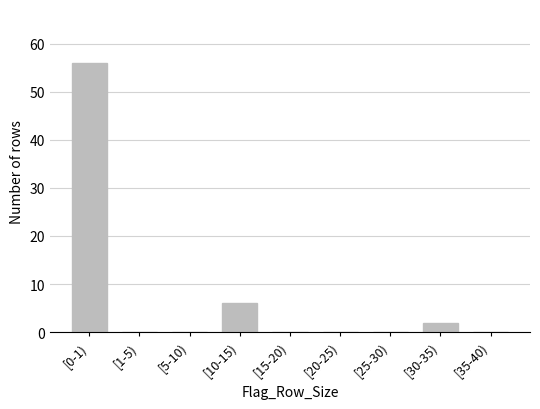

Reading right to left, list all the values displayed in this chart.

[35-40)=0	[30-35)=2	[25-30)=0	[20-25)=0	[15-20)=0	[10-15)=6	[5-10)=0	[1-5)=0	[0-1)=56